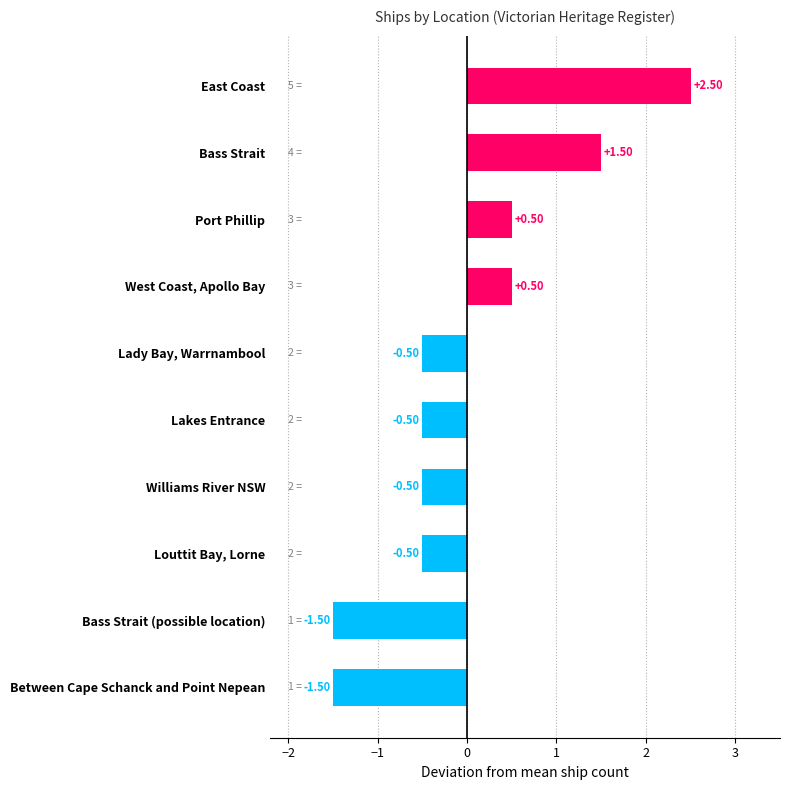

Which has a higher value, Port Phillip or Williams River NSW?

Port Phillip